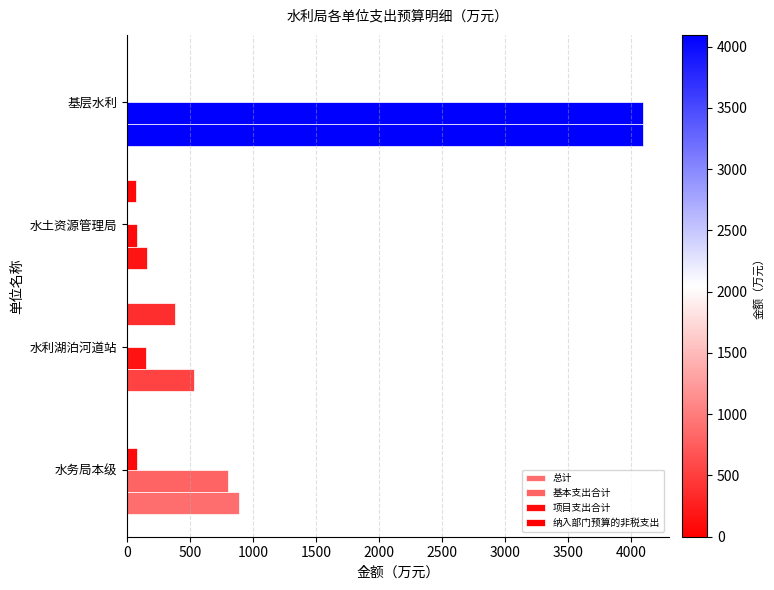

Which series has the largest total across all categories?

总计